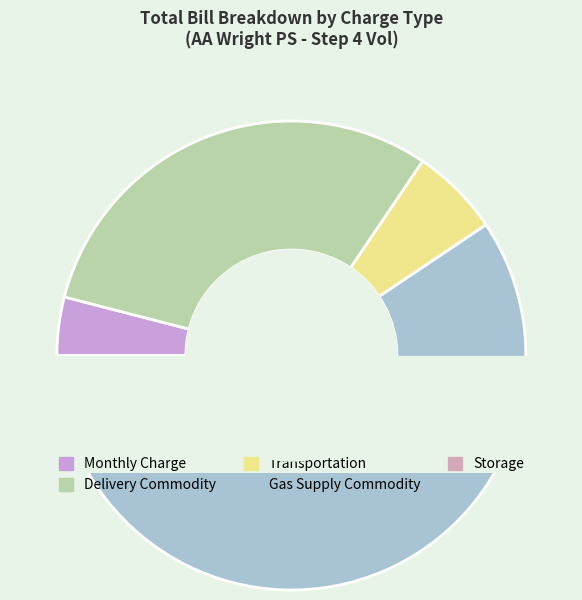

What is the largest slice in the pie chart?

Gas Supply Commodity